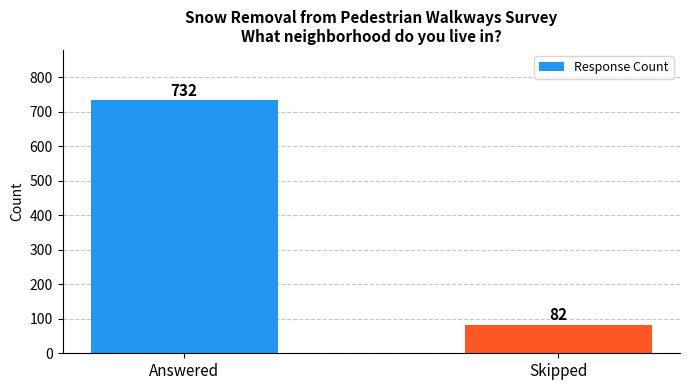

Count the values in the range 82 to 732.

2